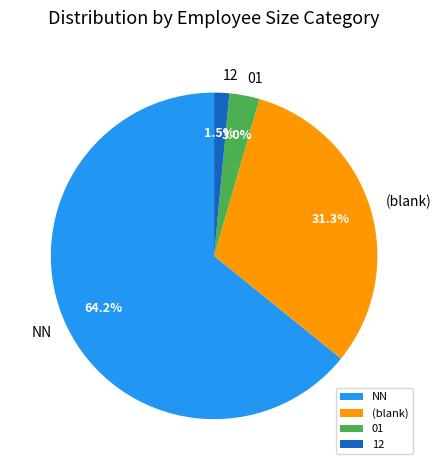

What is the majority slice?

NN